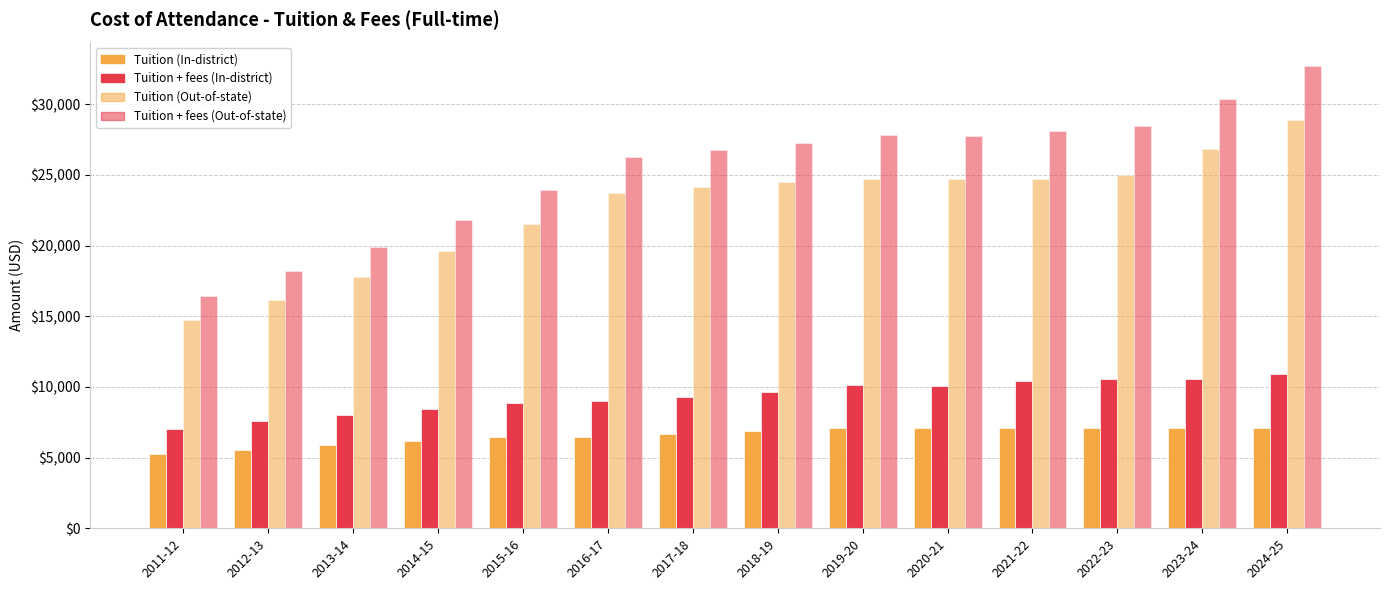

What is the difference between the Tuition (Out-of-state) values at 2019-20 and 2011-12?

10020.0